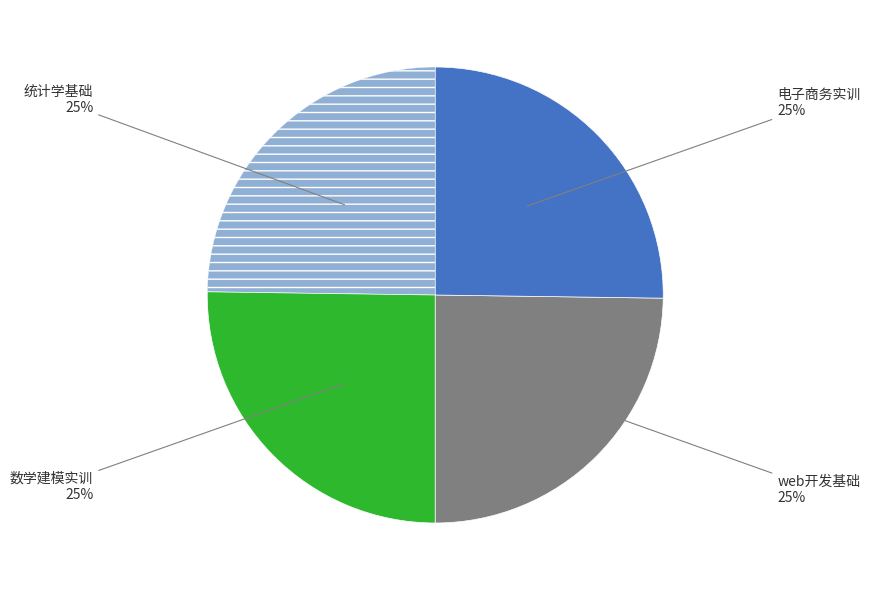

To the nearest percent, what is the average slice percentage?

25%